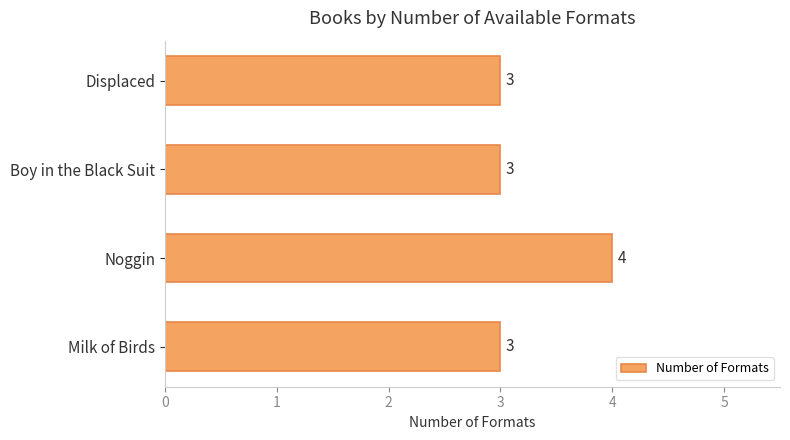

How many values are between 3 and 4?

4